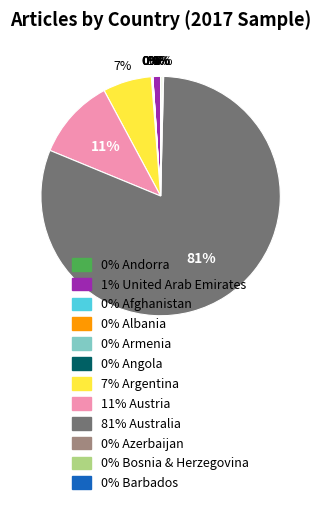

Is there any slice that represents more than half of the pie?

Yes